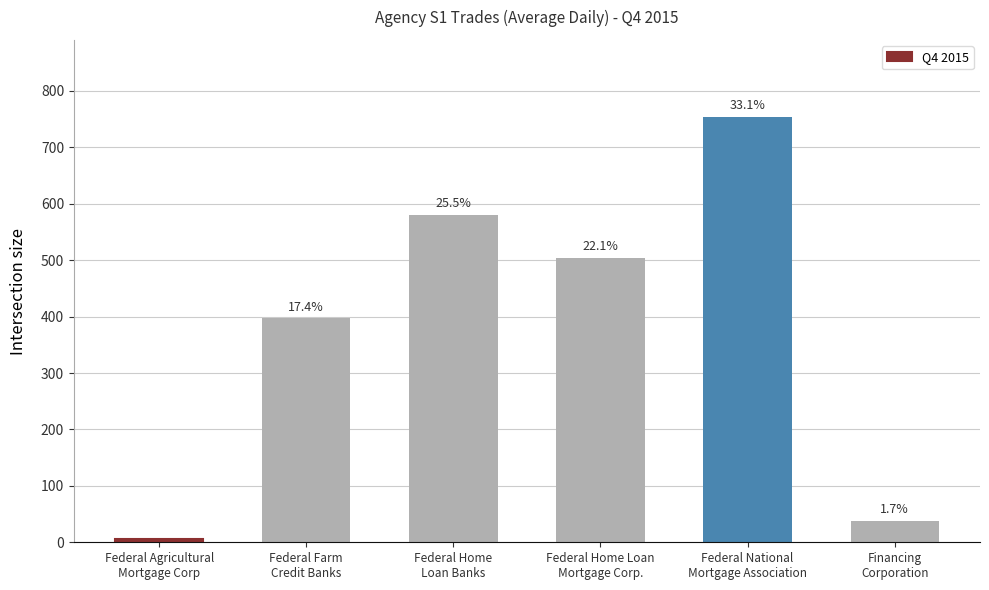

What is the change in value from Federal Farm
Credit Banks to Federal Home Loan
Mortgage Corp.?

+107.2